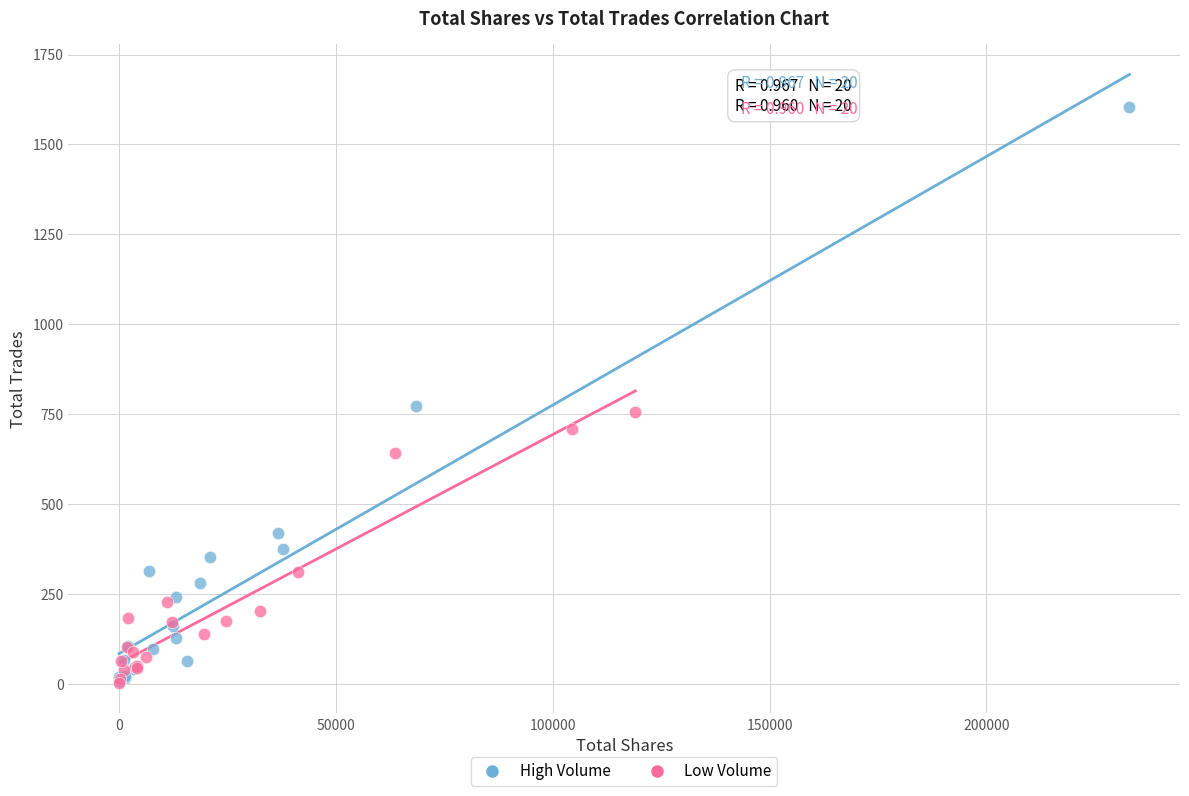

Which series contains the highest Y value?

High Volume